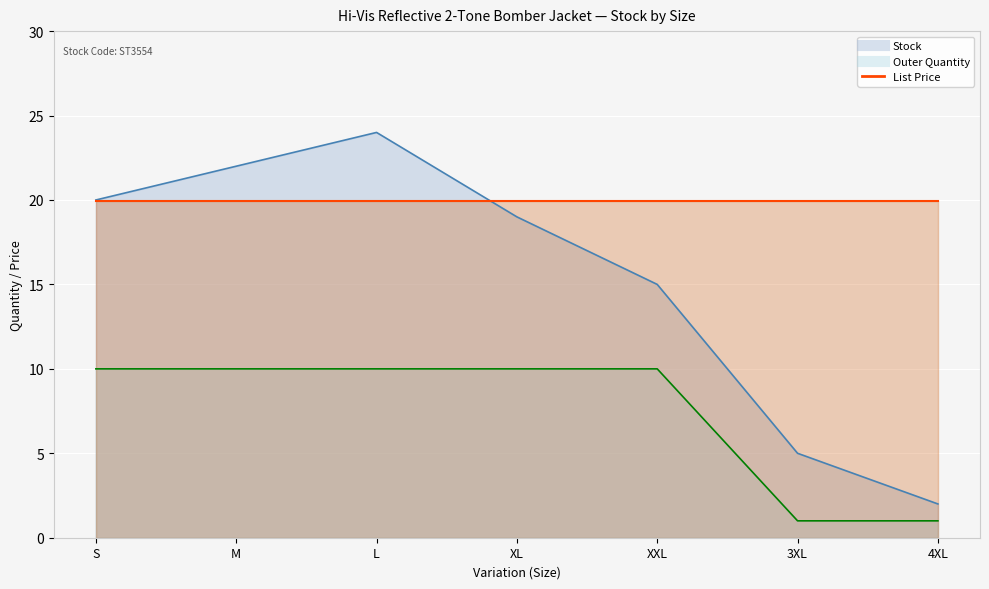

Which category has the lowest value in the Stock series?

4XL